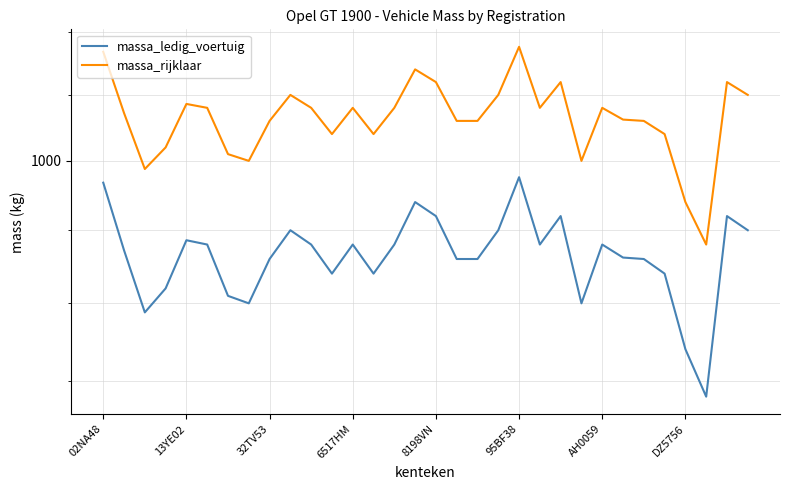

What is the approximate value of massa_rijklaar at 32TV53?

994